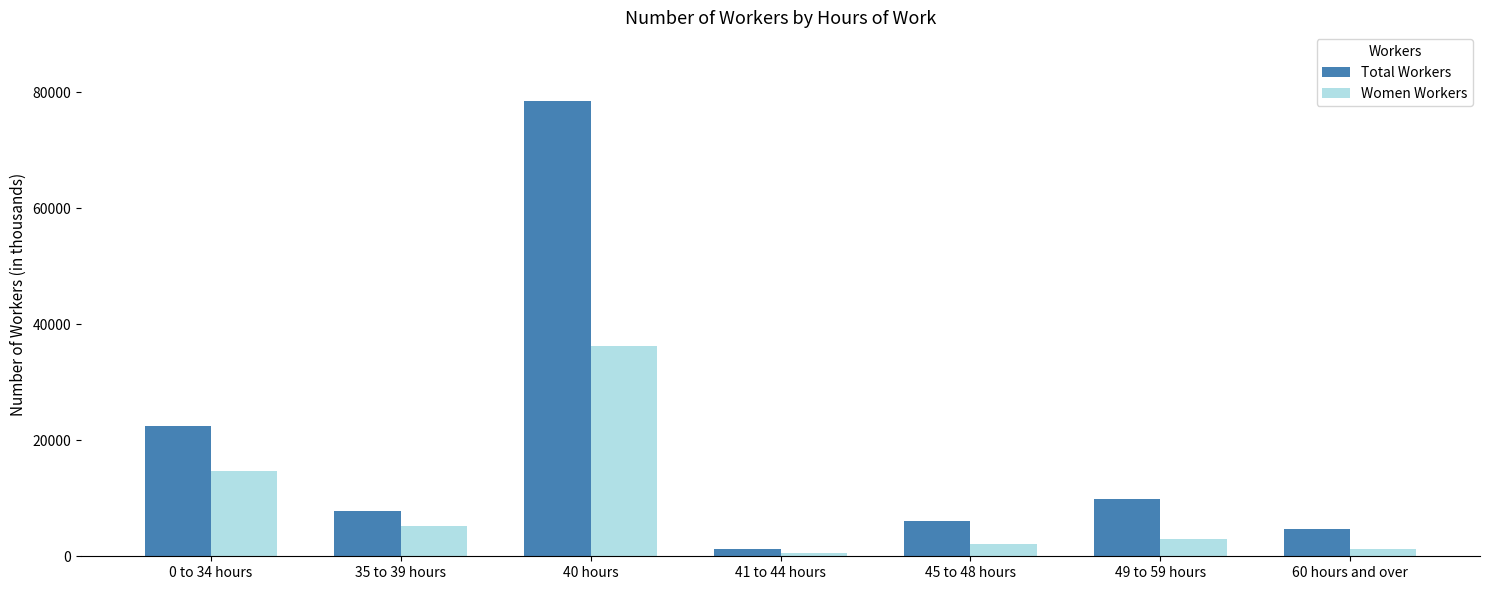

What is the difference between the Total Workers values at 45 to 48 hours and 35 to 39 hours?

1688